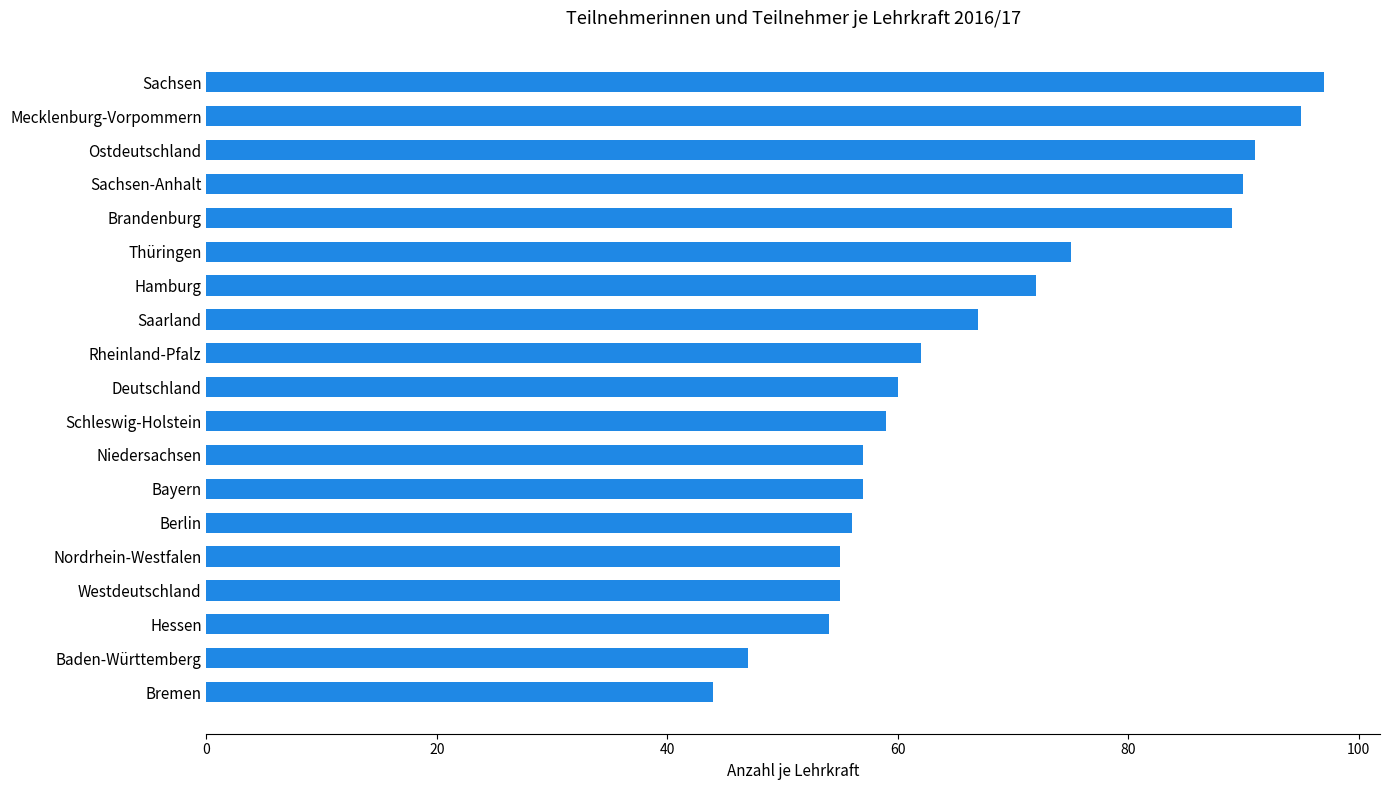

What is the sum of all values?

1282